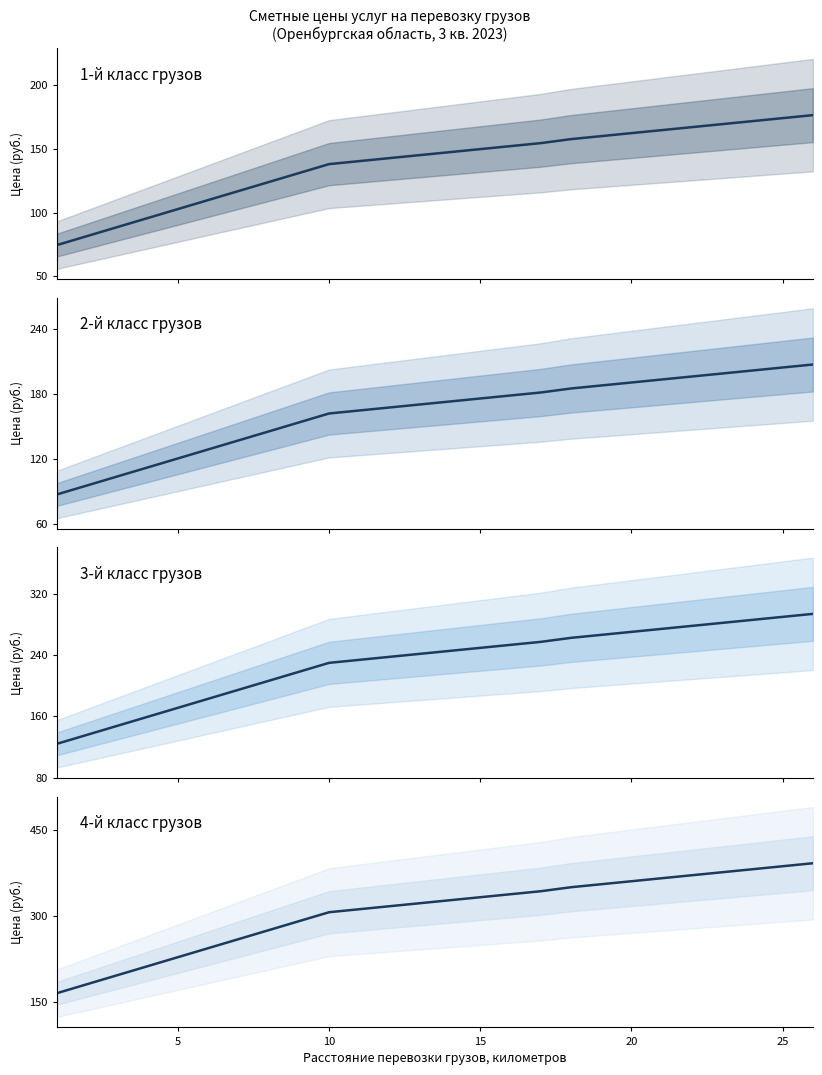

What is the value of the 2-й класс грузов point at the 9th from the left?

154.0